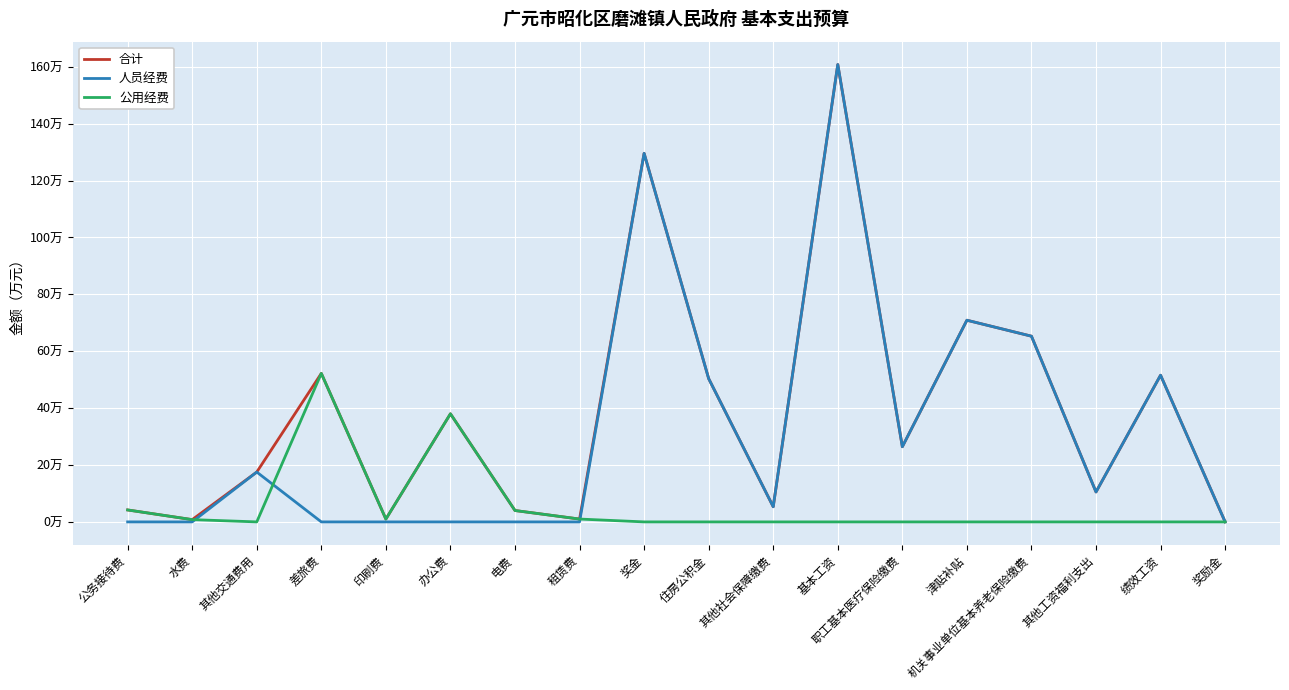

List the series in order of their peak value, lowest first.

公用经费, 合计, 人员经费